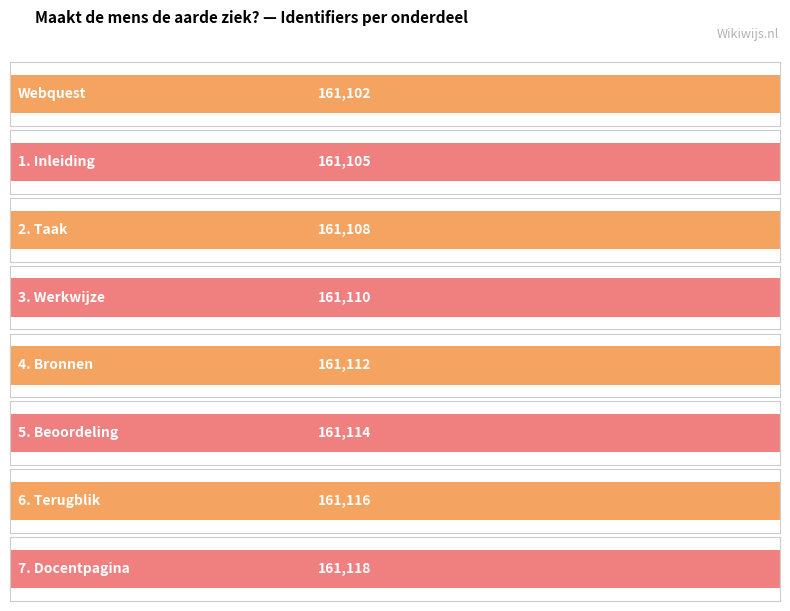

What is the ratio of the value at 7. Docentpagina to the value at 1. Inleiding?

1.0